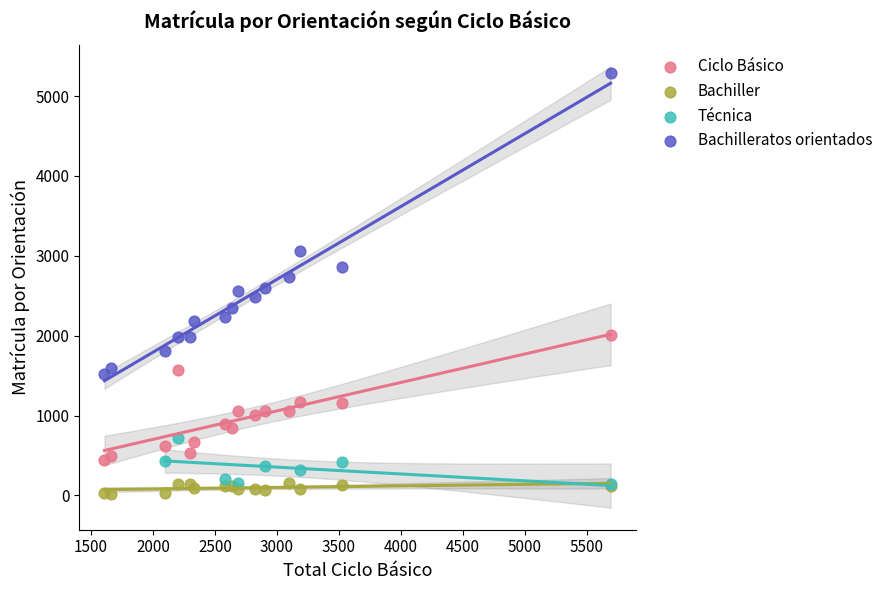

Which series reaches the minimum Y coordinate?

Bachiller